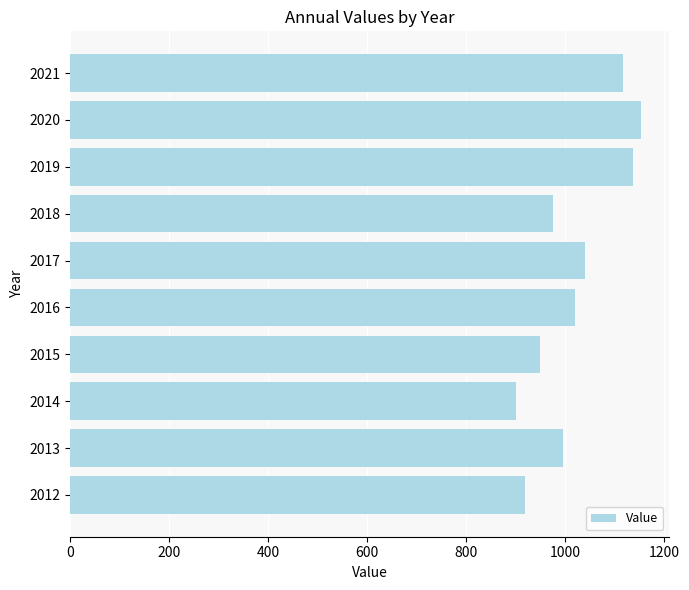

How many data points does each series have?

10